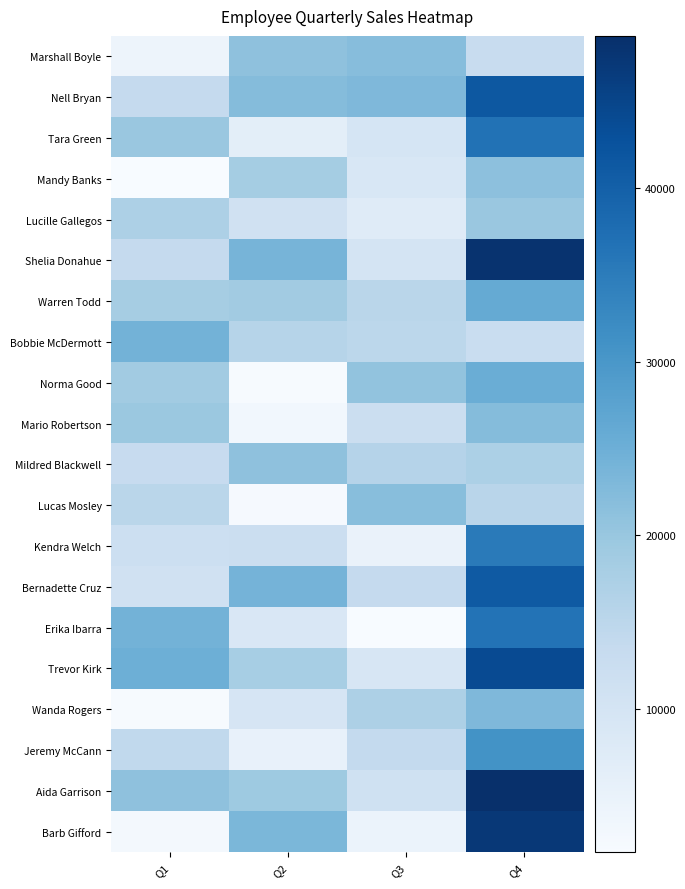

Reading right to left, transcribe all the data shown in this chart.

Marshall Boyle: Q4=12864.9	Q3=22111.0	Q2=21161.3	Q1=4152.2
Nell Bryan: Q4=41519.6	Q3=22921.9	Q2=22149.4	Q1=13688.9
Tara Green: Q4=36728.0	Q3=9761.2	Q2=6484.0	Q1=19892.0
Mandy Banks: Q4=21327.9	Q3=9104.7	Q2=18303.4	Q1=1831.6
Lucille Gallegos: Q4=19797.8	Q3=7356.5	Q2=11096.7	Q1=17102.0
Shelia Donahue: Q4=48126.3	Q3=10171.3	Q2=23844.2	Q1=13610.3
Warren Todd: Q4=26128.7	Q3=15318.7	Q2=18698.0	Q1=18187.0
Bobbie McDermott: Q4=12786.1	Q3=14847.2	Q2=15896.3	Q1=24224.9
Norma Good: Q4=25326.4	Q3=20744.3	Q2=2044.3	Q1=18673.9
Mario Robertson: Q4=22168.9	Q3=12075.2	Q2=3138.3	Q1=19587.5
Mildred Blackwell: Q4=17247.6	Q3=15913.6	Q2=21061.5	Q1=13332.4
Lucas Mosley: Q4=15372.9	Q3=21950.6	Q2=2247.6	Q1=15191.1
Kendra Welch: Q4=35322.9	Q3=4831.9	Q2=12412.7	Q1=11983.2
Bernadette Cruz: Q4=41119.2	Q3=13556.8	Q2=23986.1	Q1=11113.3
Erika Ibarra: Q4=36553.6	Q3=1774.9	Q2=8872.9	Q1=24340.9
Trevor Kirk: Q4=43894.6	Q3=9432.2	Q2=18034.5	Q1=24982.7
Wanda Rogers: Q4=22975.2	Q3=17102.9	Q2=9609.9	Q1=2071.9
Jeremy McCann: Q4=30885.0	Q3=13712.3	Q2=5348.8	Q1=14171.1
Aida Garrison: Q4=48764.7	Q3=11175.8	Q2=19313.9	Q1=21188.3
Barb Gifford: Q4=47177.1	Q3=4710.0	Q2=23283.6	Q1=2738.0